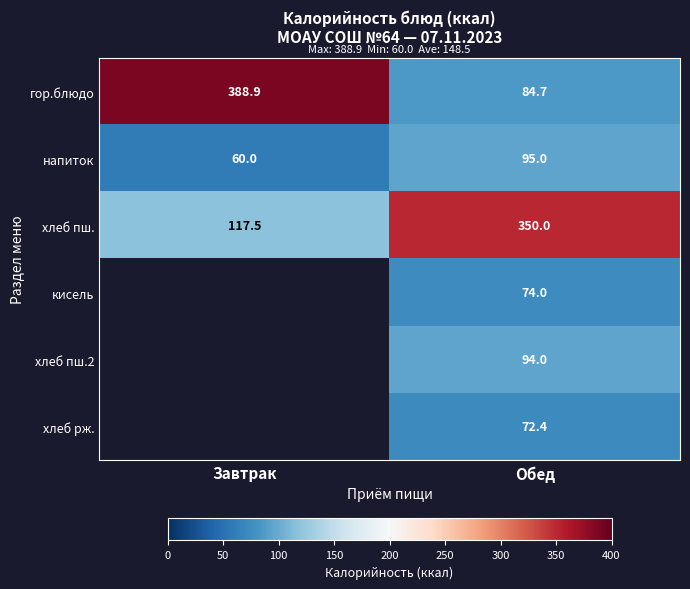

Read the гор.блюдо value at Обед.

84.7